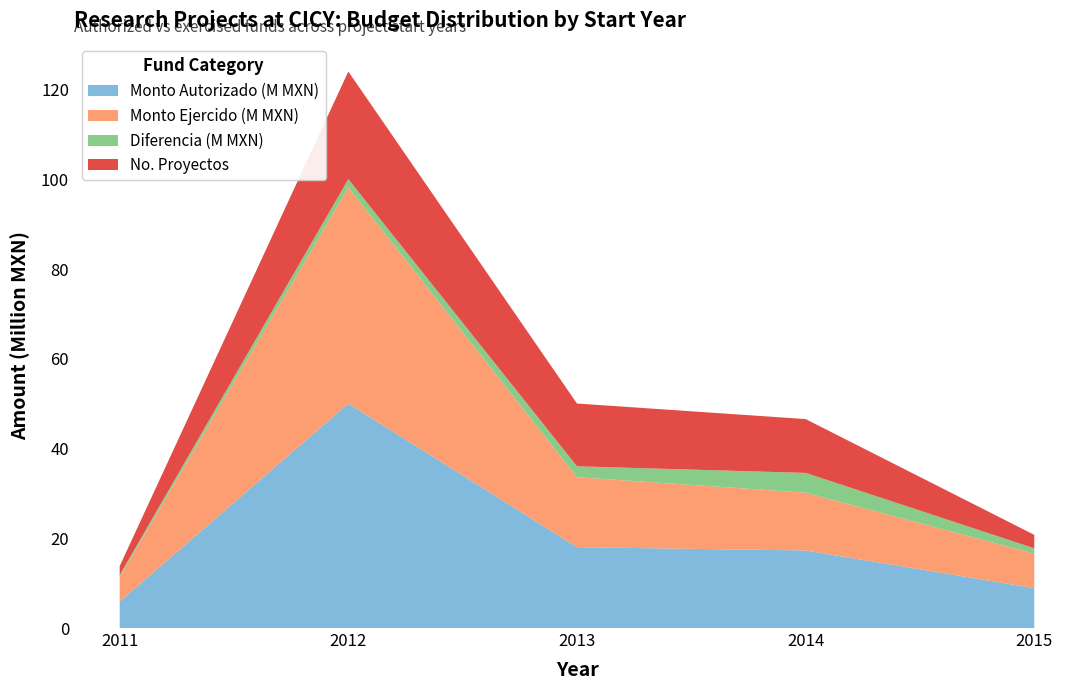

True or false: Monto Autorizado (M MXN) has a value of 10.2 at 2012.

False